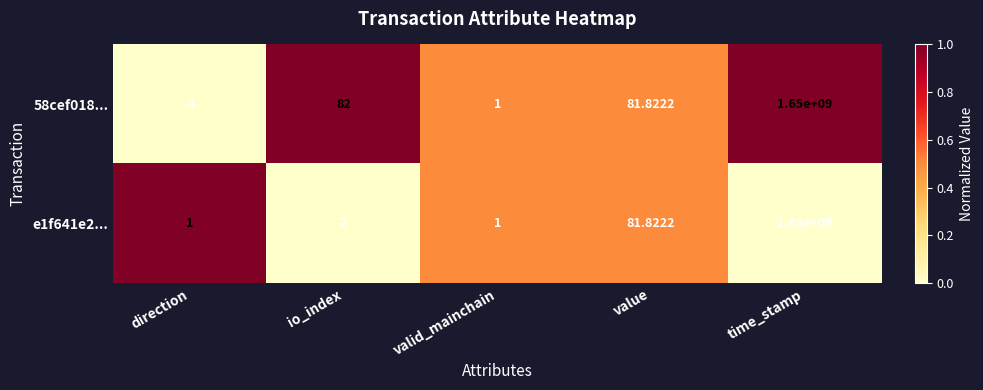

Is the value of e1f641e2... at time_stamp greater than the value of 58cef018... at direction?

Yes